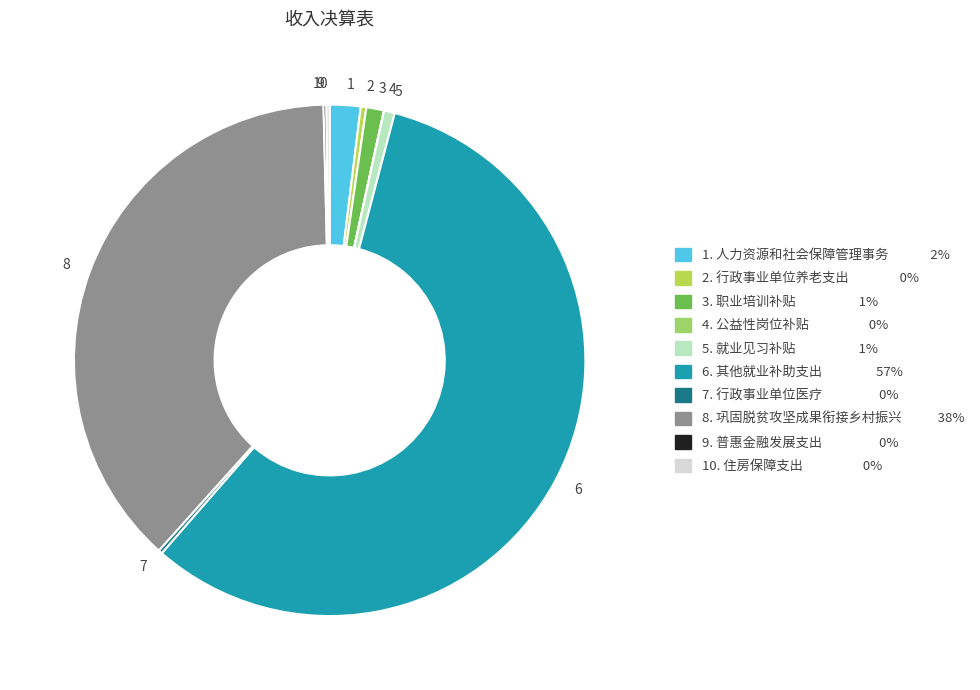

What is the majority slice?

6